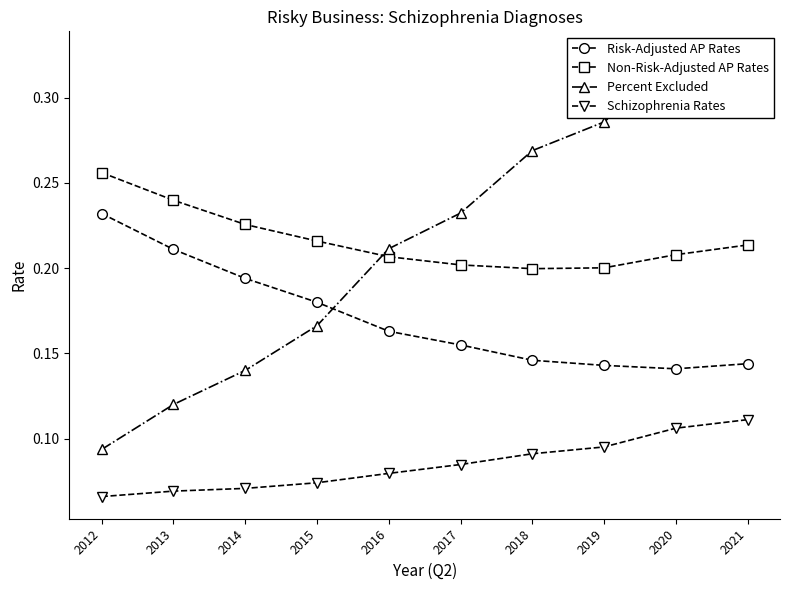

True or false: Schizophrenia Rates and Risk-Adjusted AP Rates intersect in this chart.

False